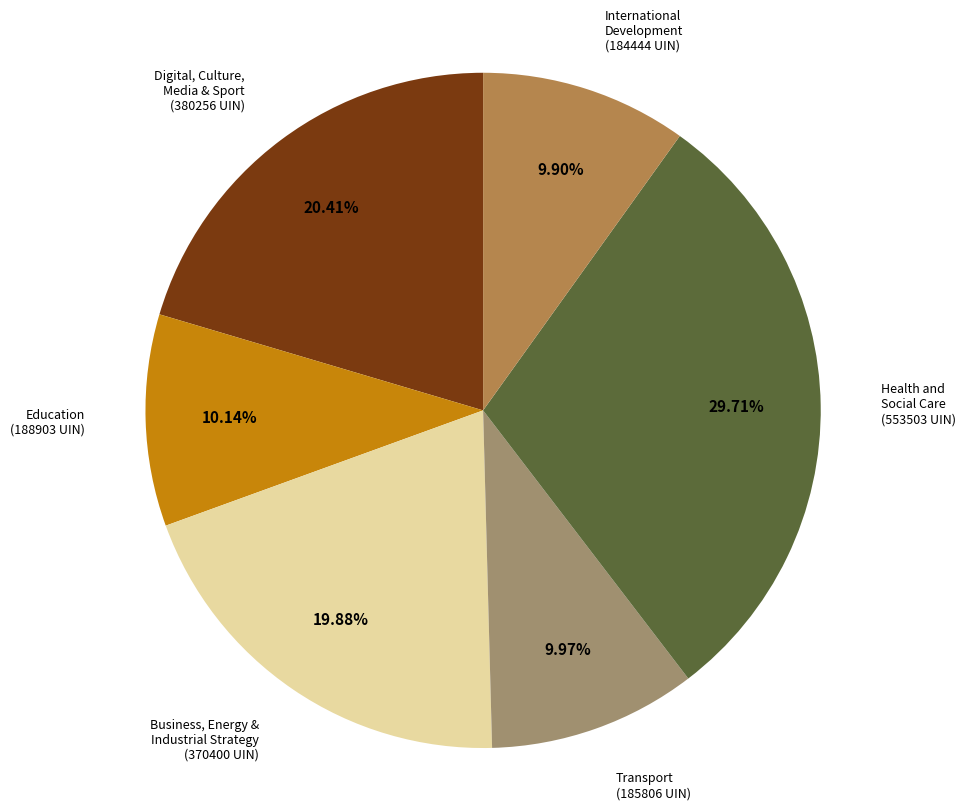

How many slices are in this pie chart?

6